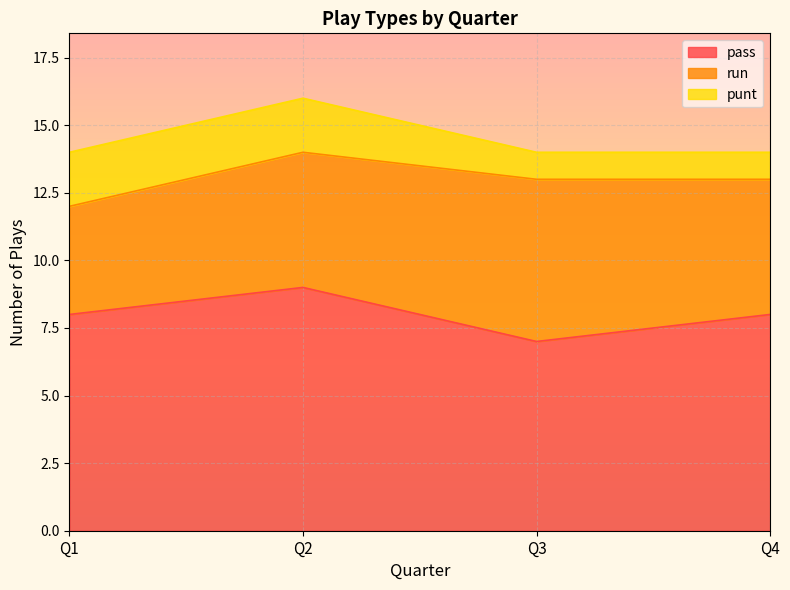

Rank the series by their maximum value, from highest to lowest.

pass, run, punt